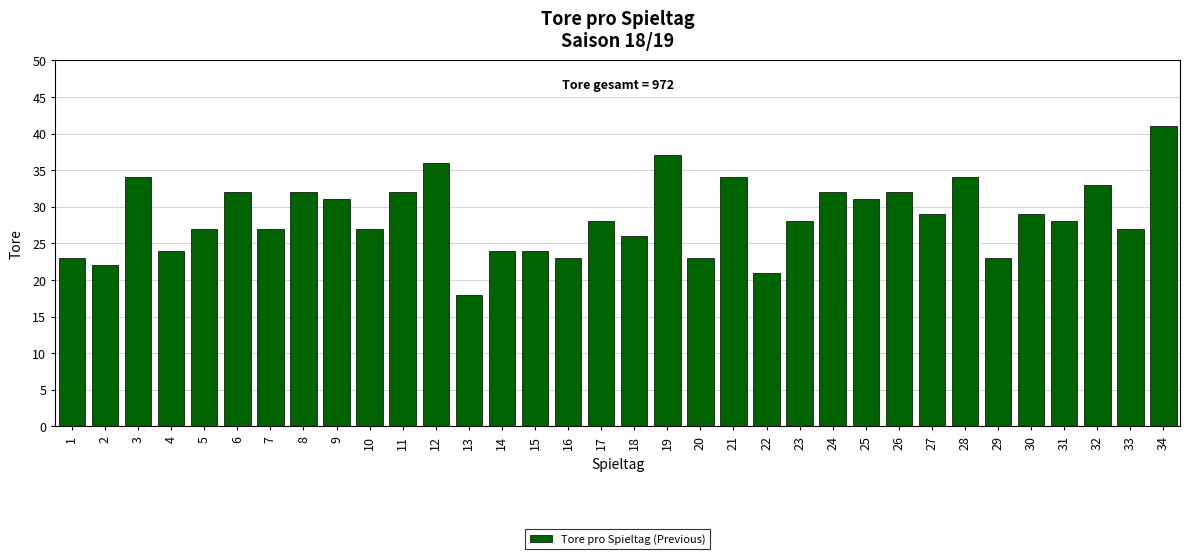

What value does the data have at 6?

32